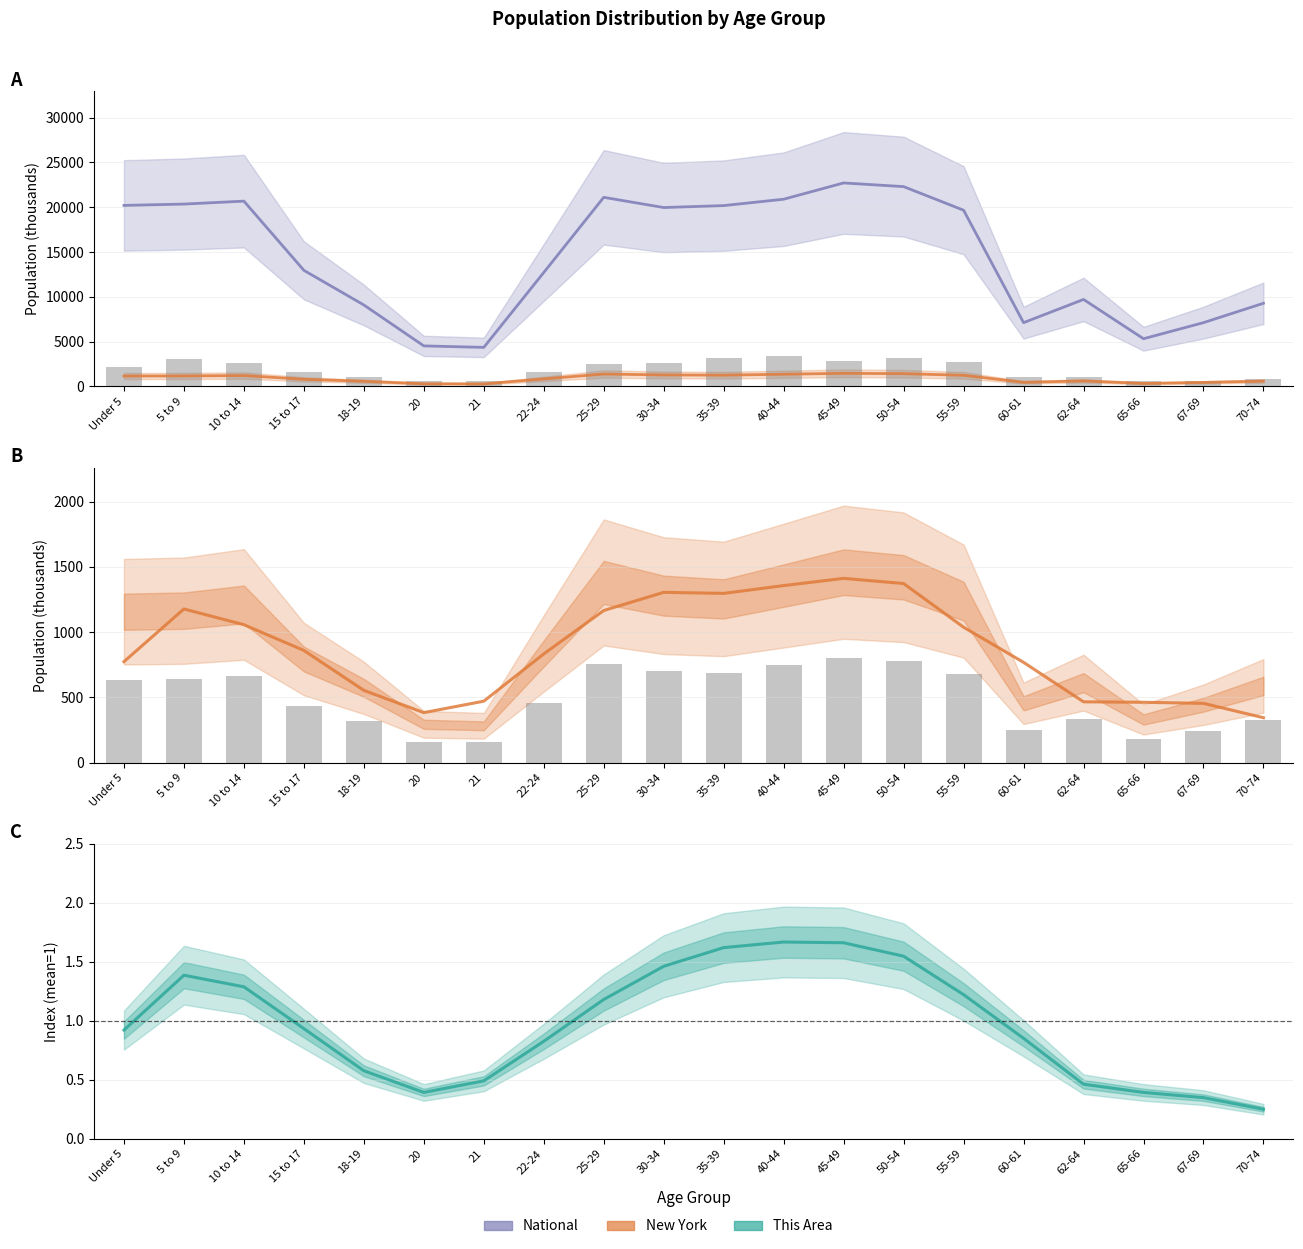

At how many categories does at least one series exceed 21885?

2